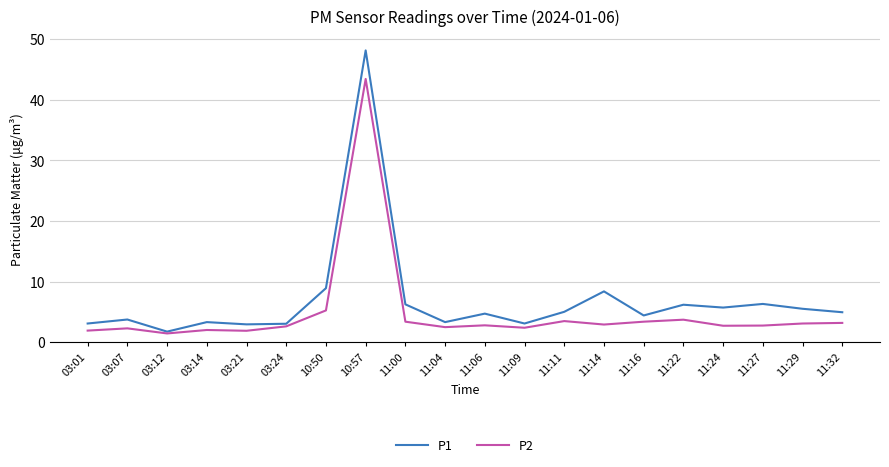

What is the greatest value displayed?

48.1